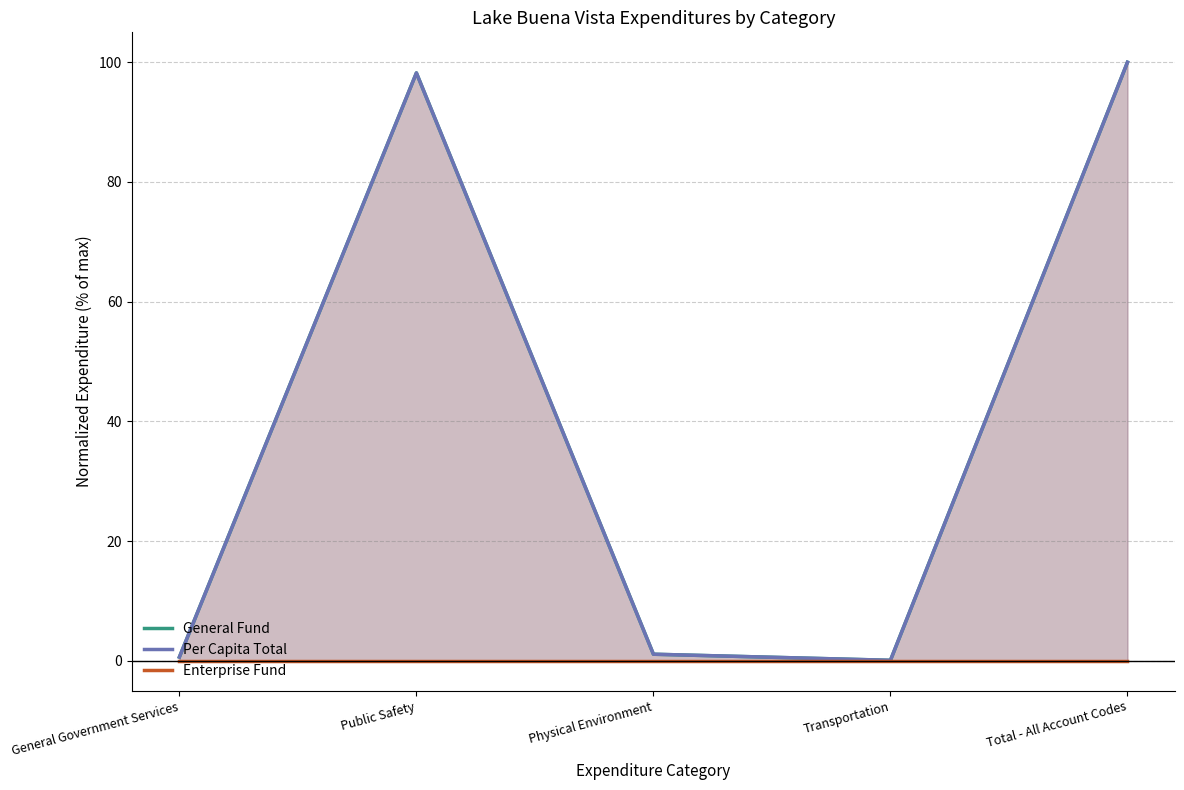

At how many categories does at least one series exceed 97?

2